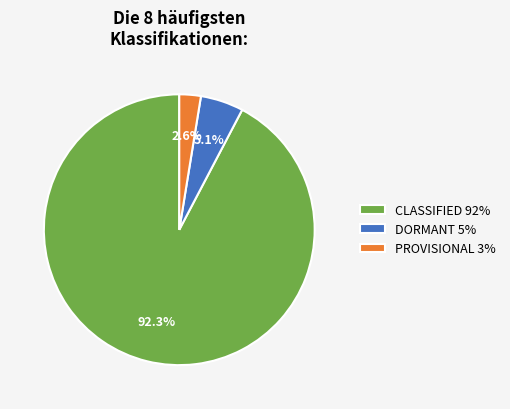

Is there a majority slice in this chart?

Yes